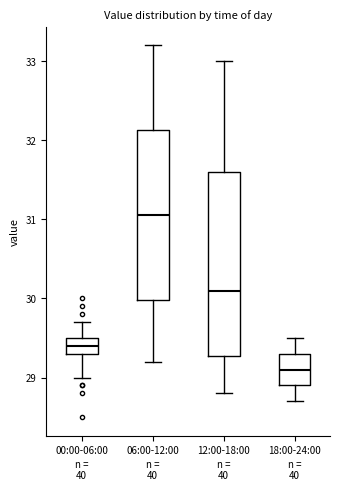

Reading left to right, read every box against the y-axis: the position of its median line, the range the box covers, and the ends of its whiskers. The values are not printed on the chart, so give them approximately, as read against the axis.

00:00-06:00: median 29.4, box 29.3 to 29.5, whiskers 29.0 to 29.7
06:00-12:00: median 31.1, box 30.0 to 32.1, whiskers 29.2 to 33.2
12:00-18:00: median 30.1, box 29.3 to 31.6, whiskers 28.8 to 33.0
18:00-24:00: median 29.1, box 28.9 to 29.3, whiskers 28.7 to 29.5